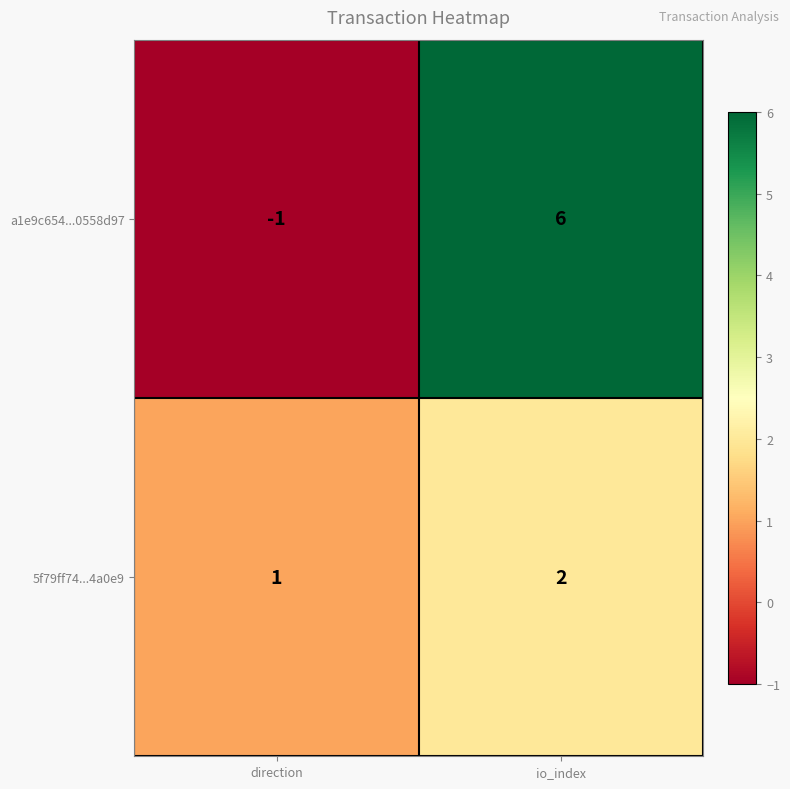

At which label is a1e9c654...0558d97 closest to 2?

direction